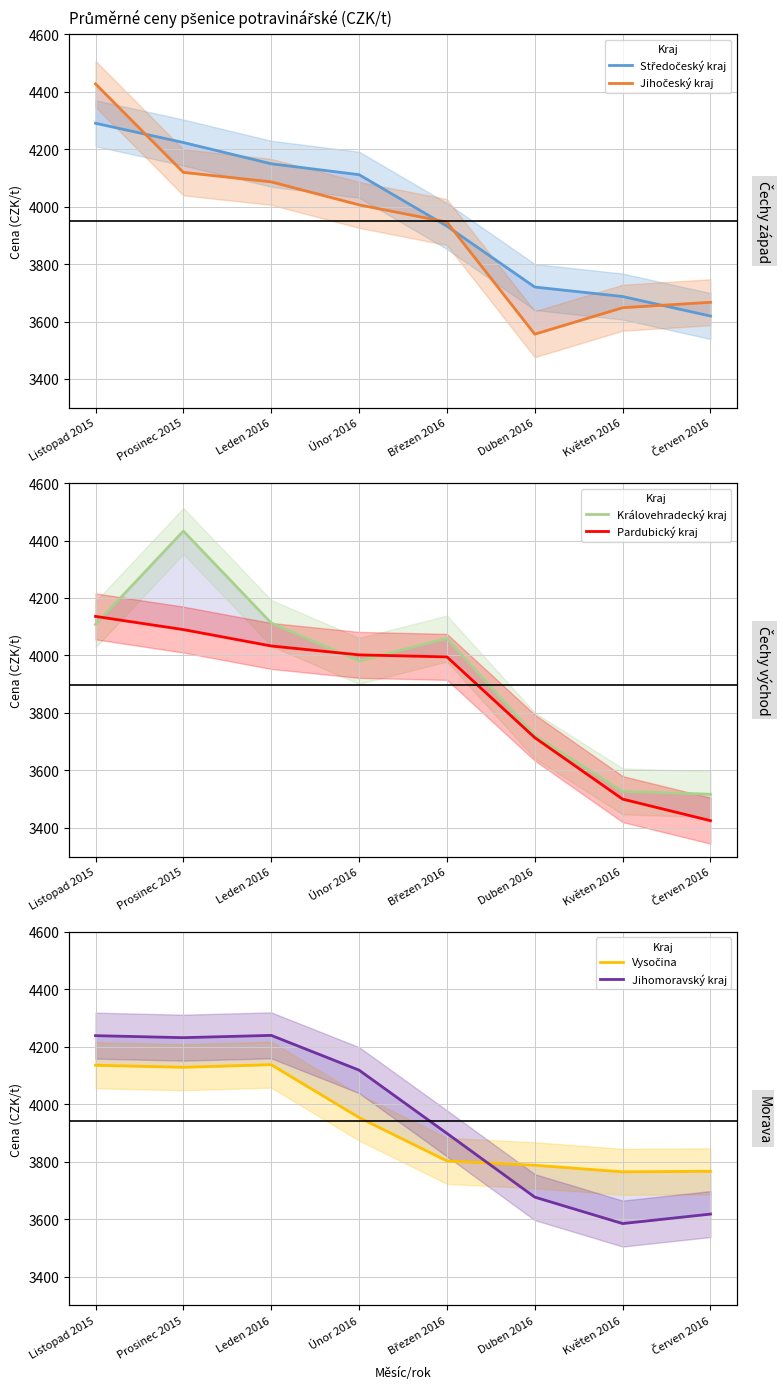

After their last crossing, which series has the higher values: Středočeský kraj or Pardubický kraj?

Středočeský kraj